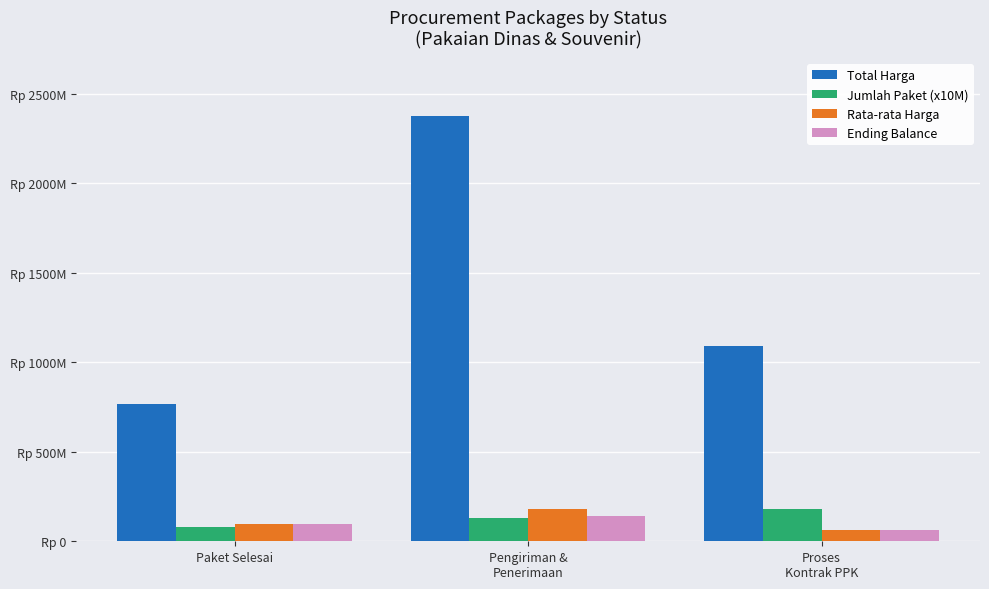

Count the Rata-rata Harga values in the range 60503333 to 182781538.

3